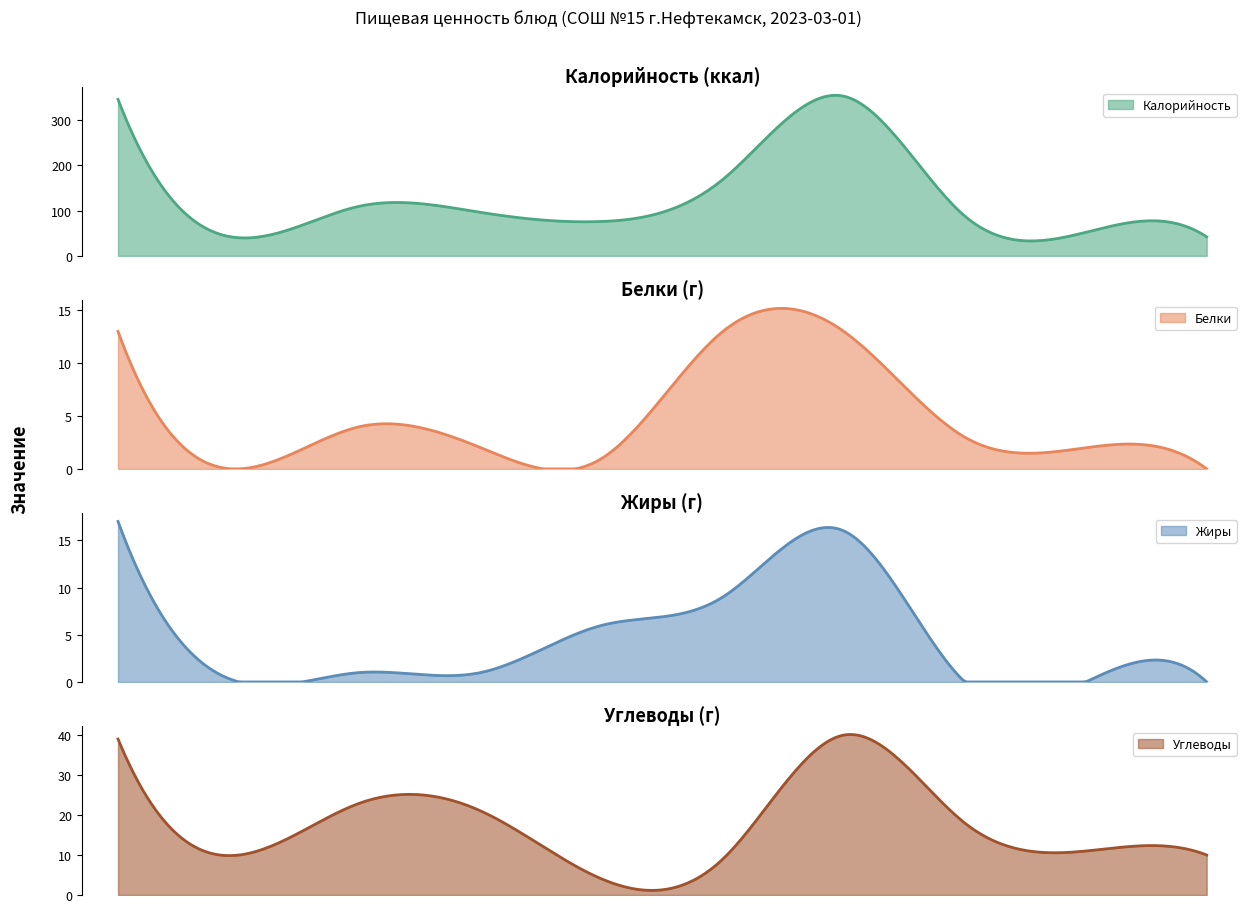

What are all the series names shown in the legend?

Калорийность, Белки, Жиры, Углеводы